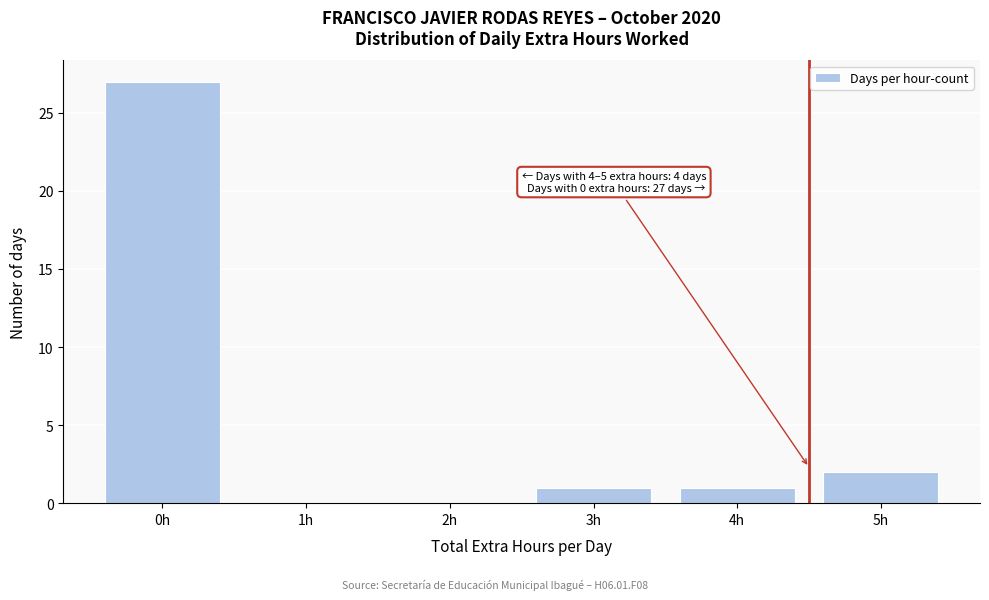

Over which range of the x-axis is the bar tallest?

-0.5 to 0.5